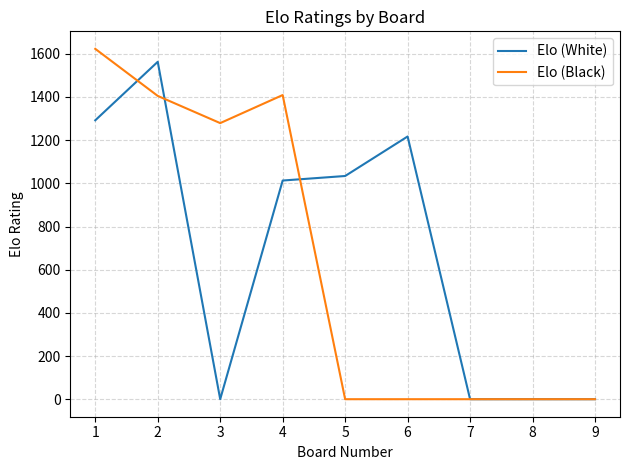

Which category has the highest value across all series?

1